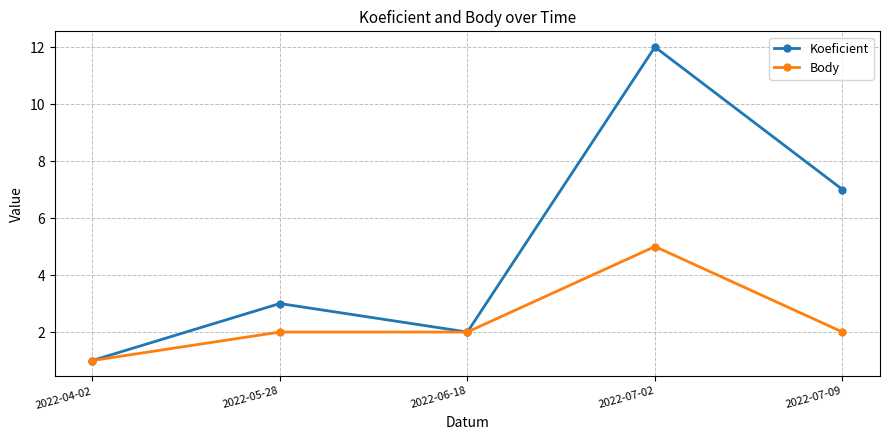

What is the label of the 1st point from the left?

2022-04-02